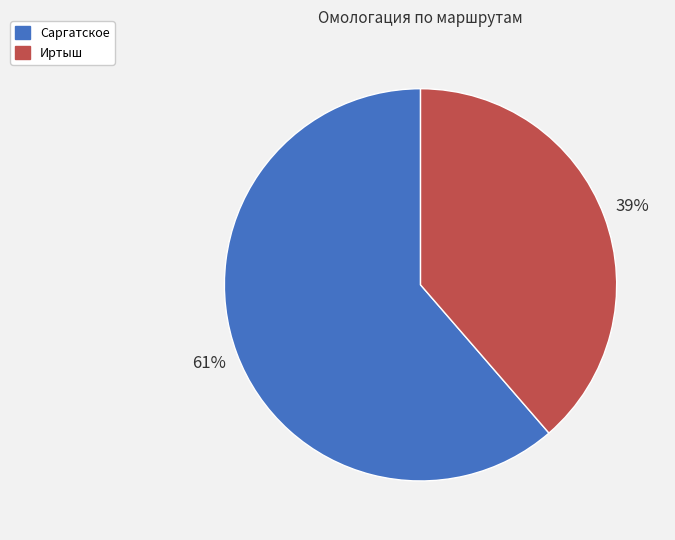

To the nearest percent, what is the average slice percentage?

50%